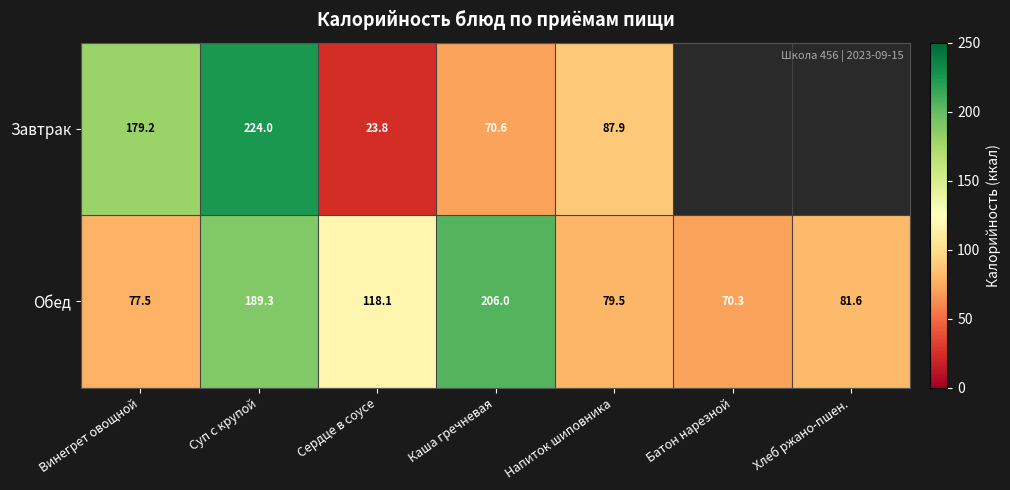

List the labels in order of Обед value, smallest first.

Батон нарезной, Винегрет овощной, Напиток шиповника, Хлеб ржано-пшен., Сердце в соусе, Суп с крупой, Каша гречневая